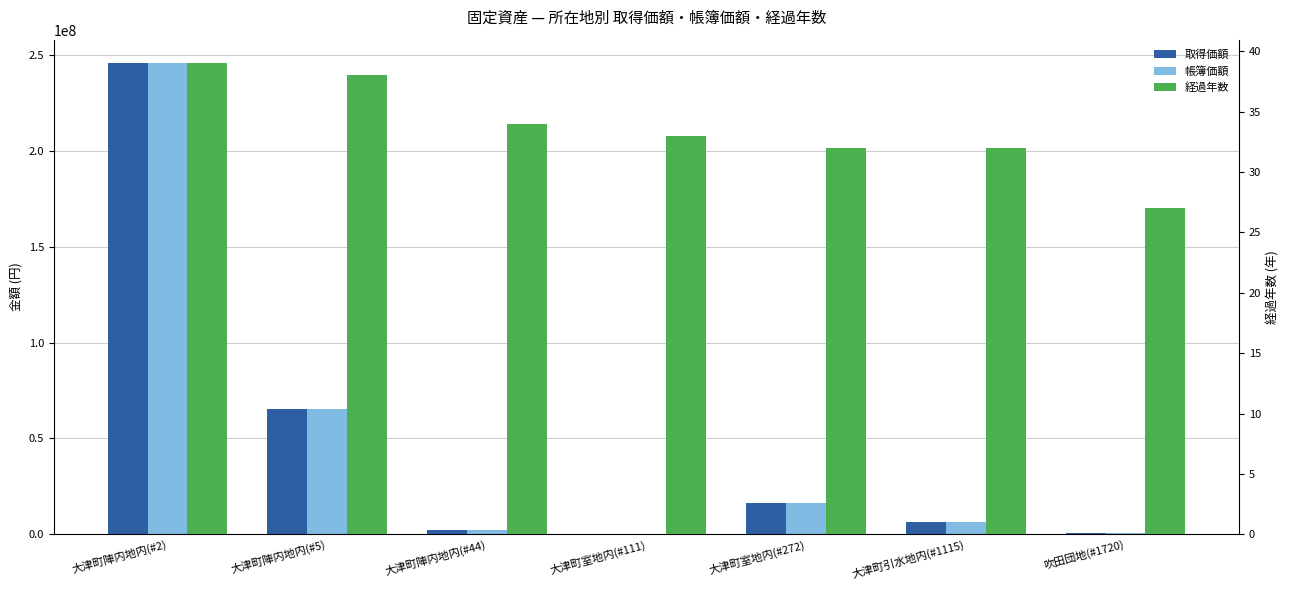

What is the sum of the 取得価額 values at 吹田団地(#1720) and 大津町室地内(#111)?

807492